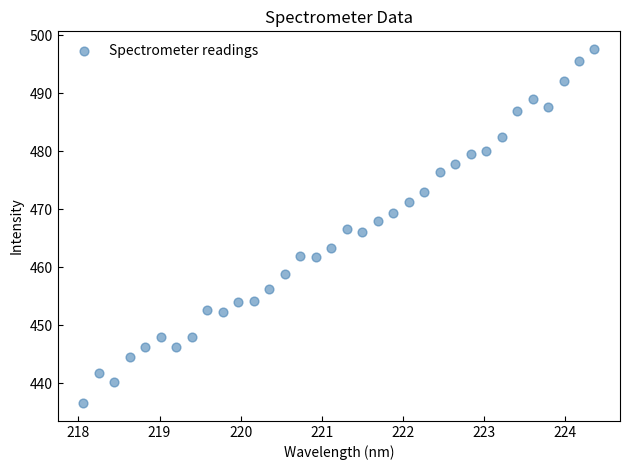

What is the range of Y values (max minus min)?

61.1